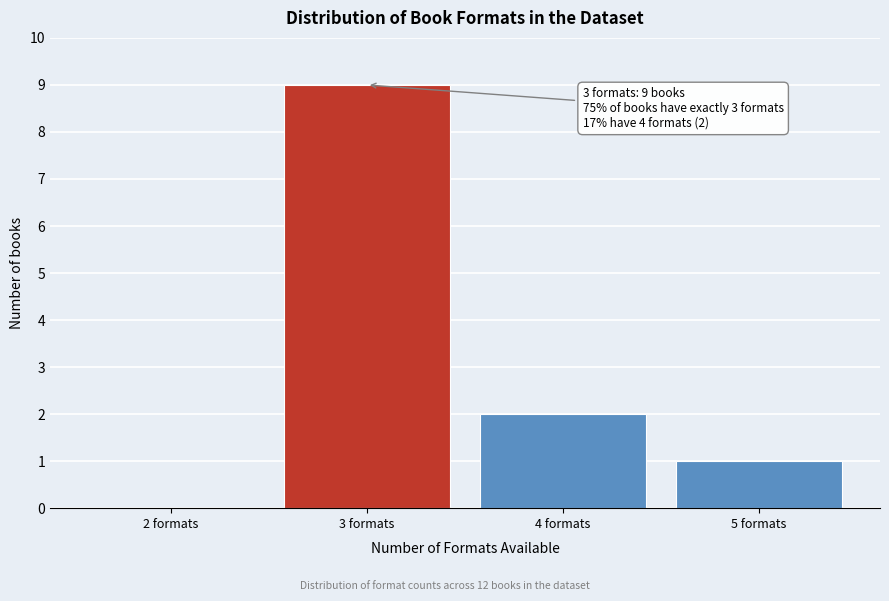

Reading left to right, what are all the values shown in this chart?

2 formats=0	3 formats=9	4 formats=2	5 formats=1